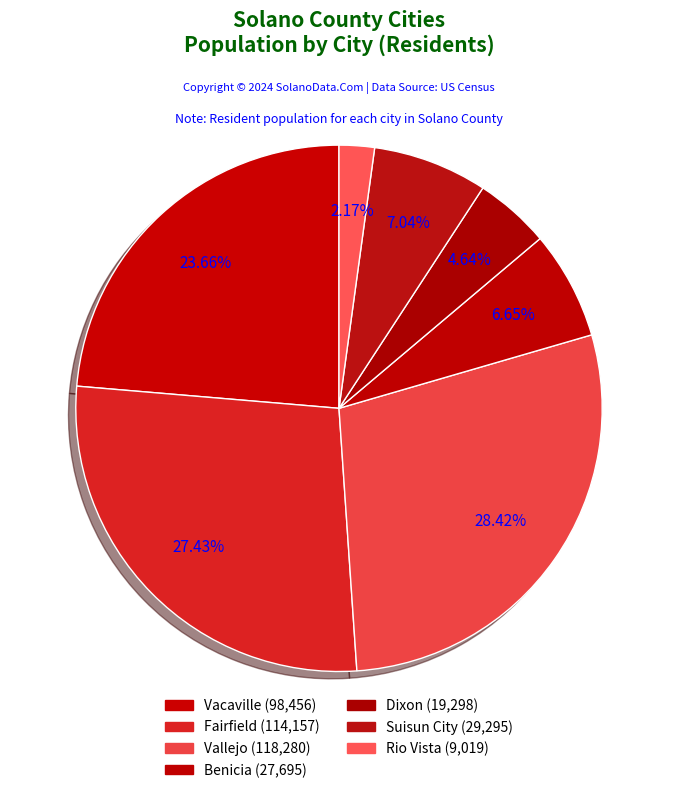

Count the number of slices in the pie.

7